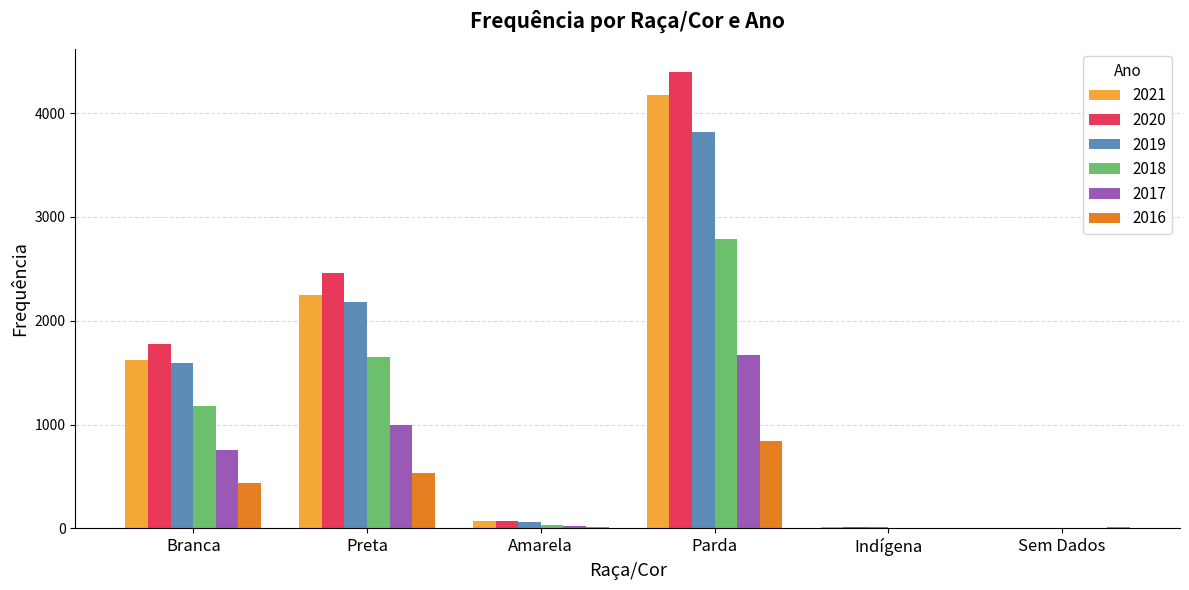

Which series has the largest total across all categories?

2020